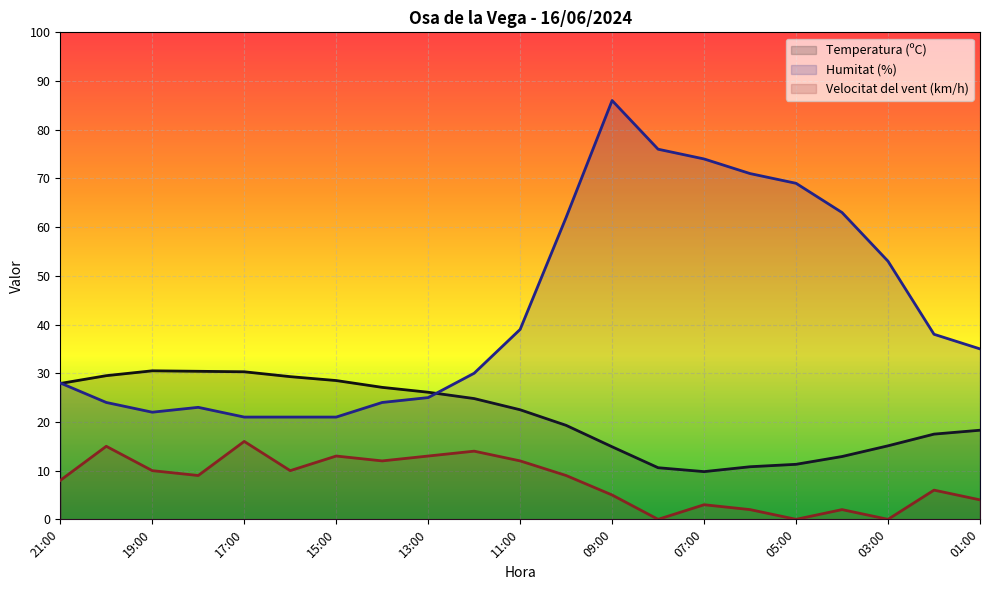

What are all the series names shown in the legend?

Temperatura (ºC), Humitat (%), Velocitat del vent (km/h)